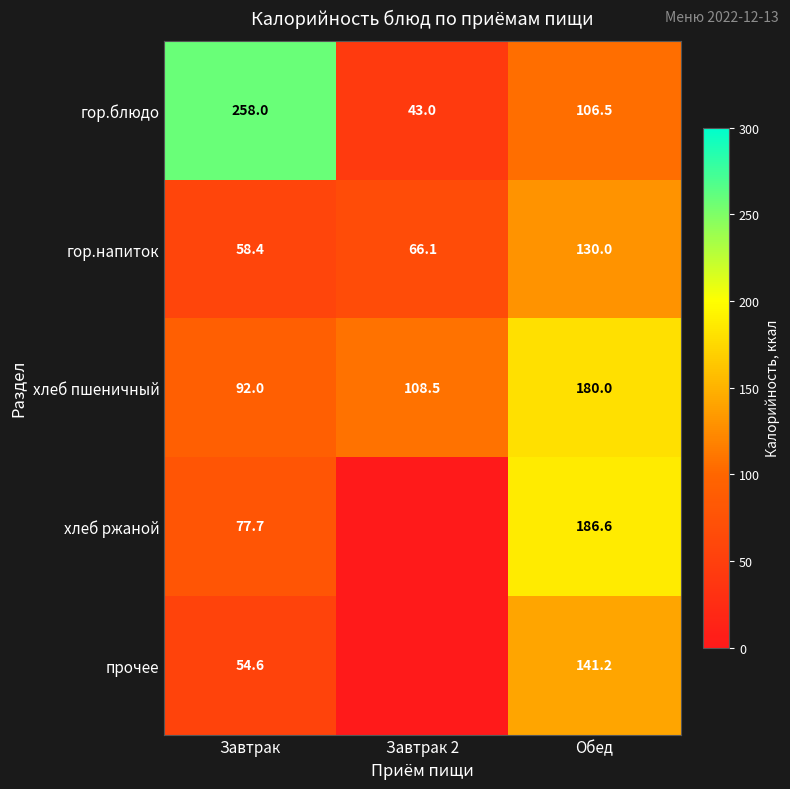

How many data points in гор.напиток are less than 66?

1